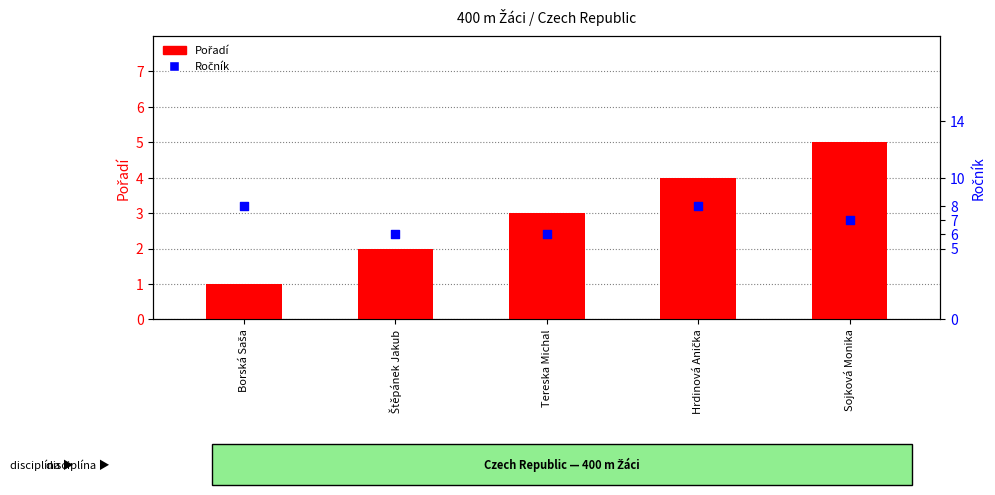

At how many categories does at least one series exceed 7?

2